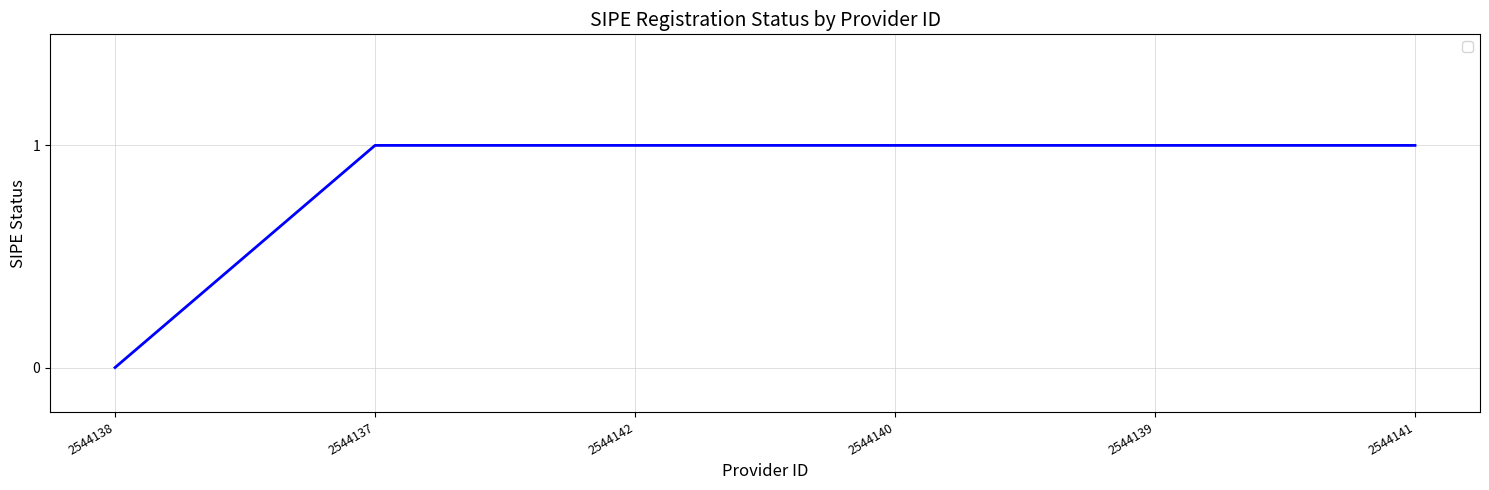

What position from the left is 2544137?

2